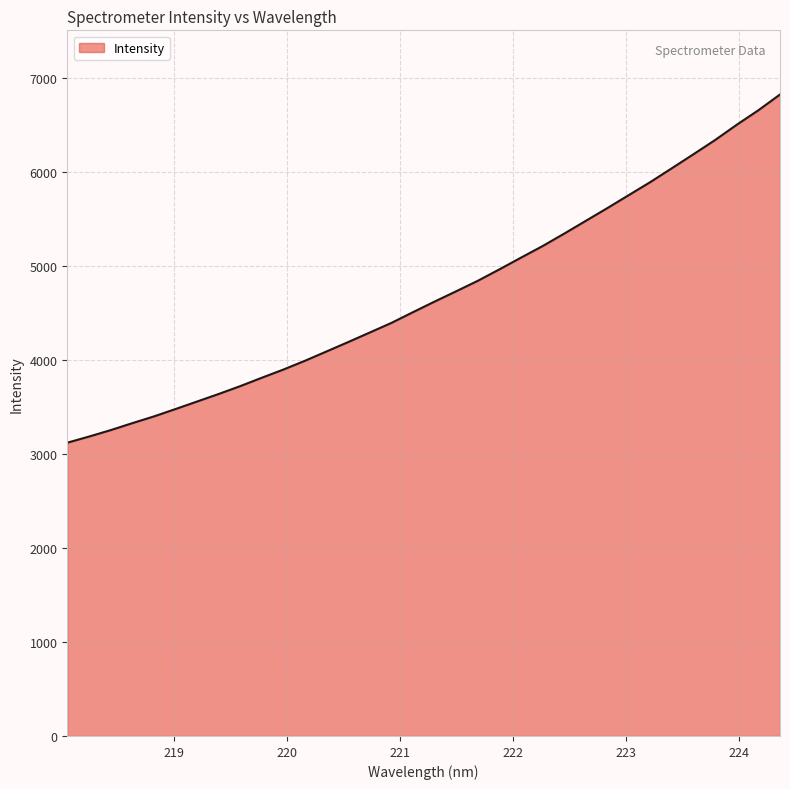

What is the greatest value displayed?

6826.6